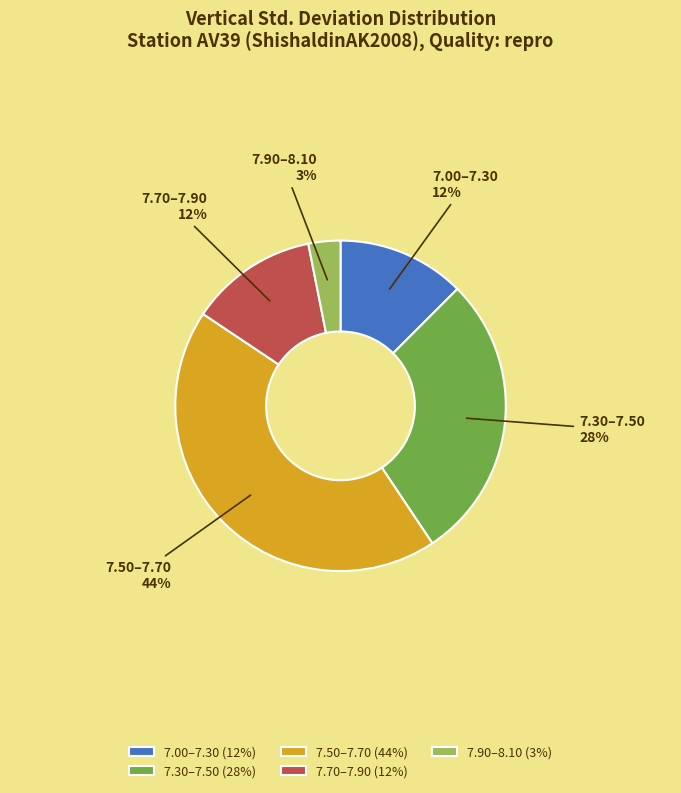

Combined, do 7.00–7.30 and 7.90–8.10 account for over 50%?

No